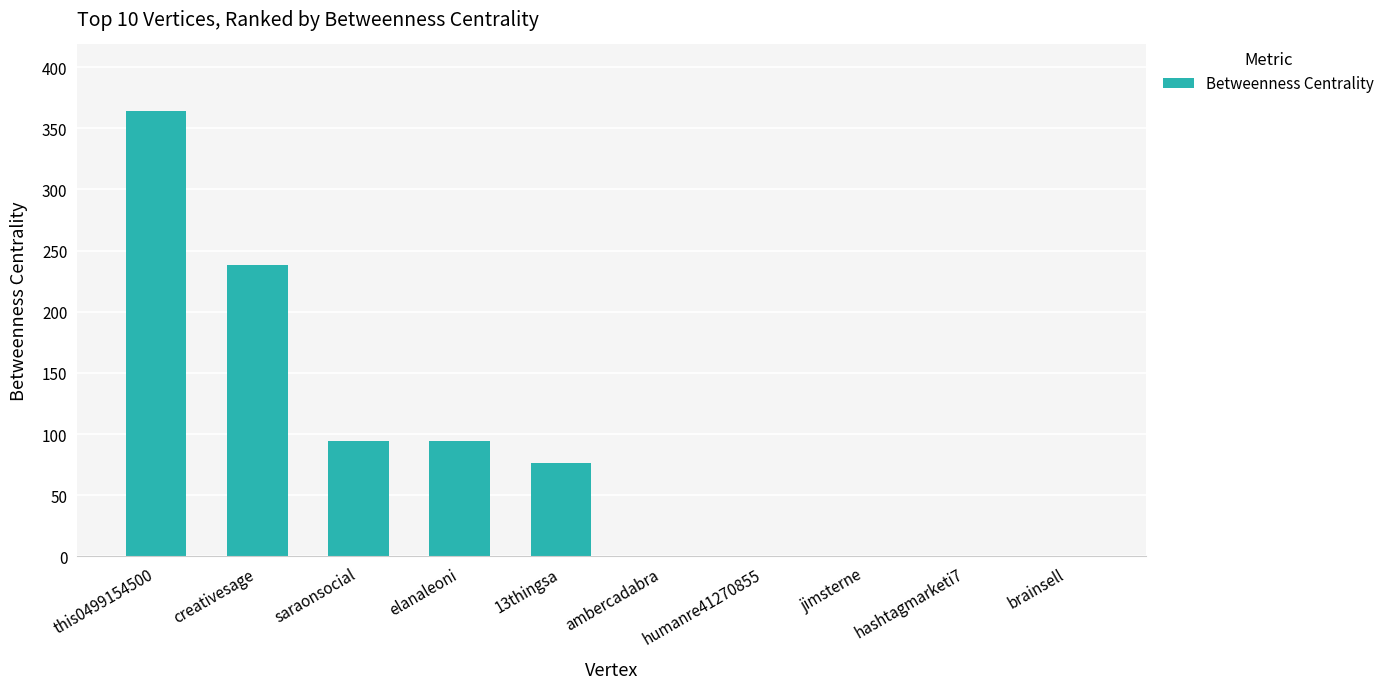

What is the change in value from creativesage to saraonsocial?

-144